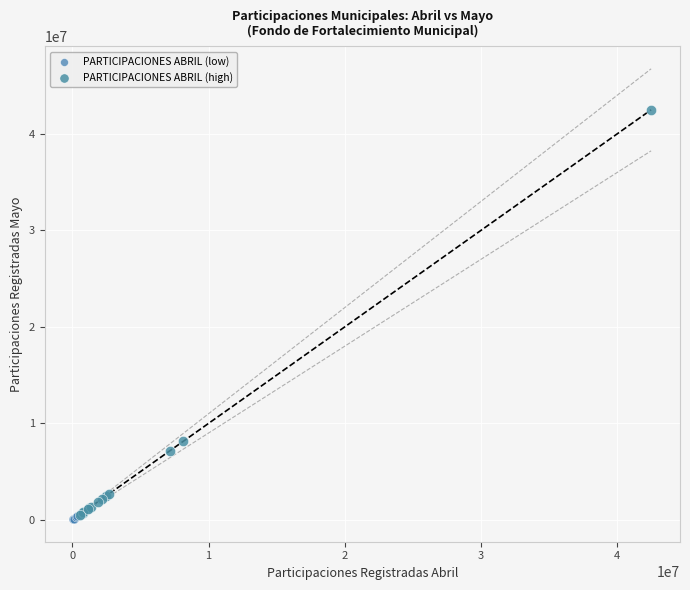

Which series has the widest spread of Y values?

PARTICIPACIONES ABRIL (high)